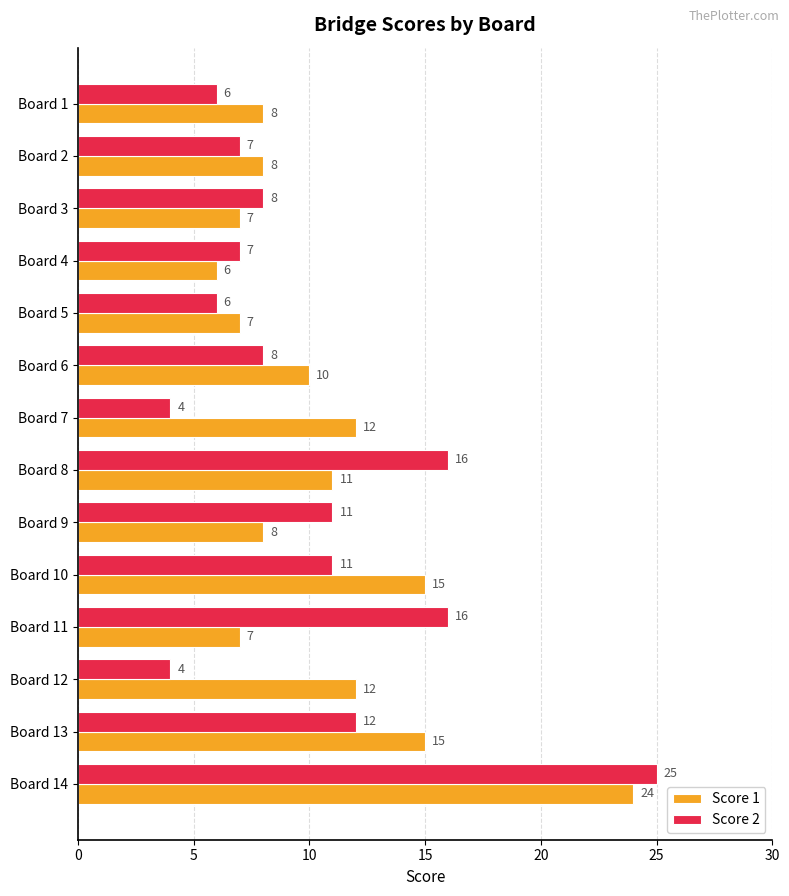

What are all the series names shown in the legend?

Score 1, Score 2